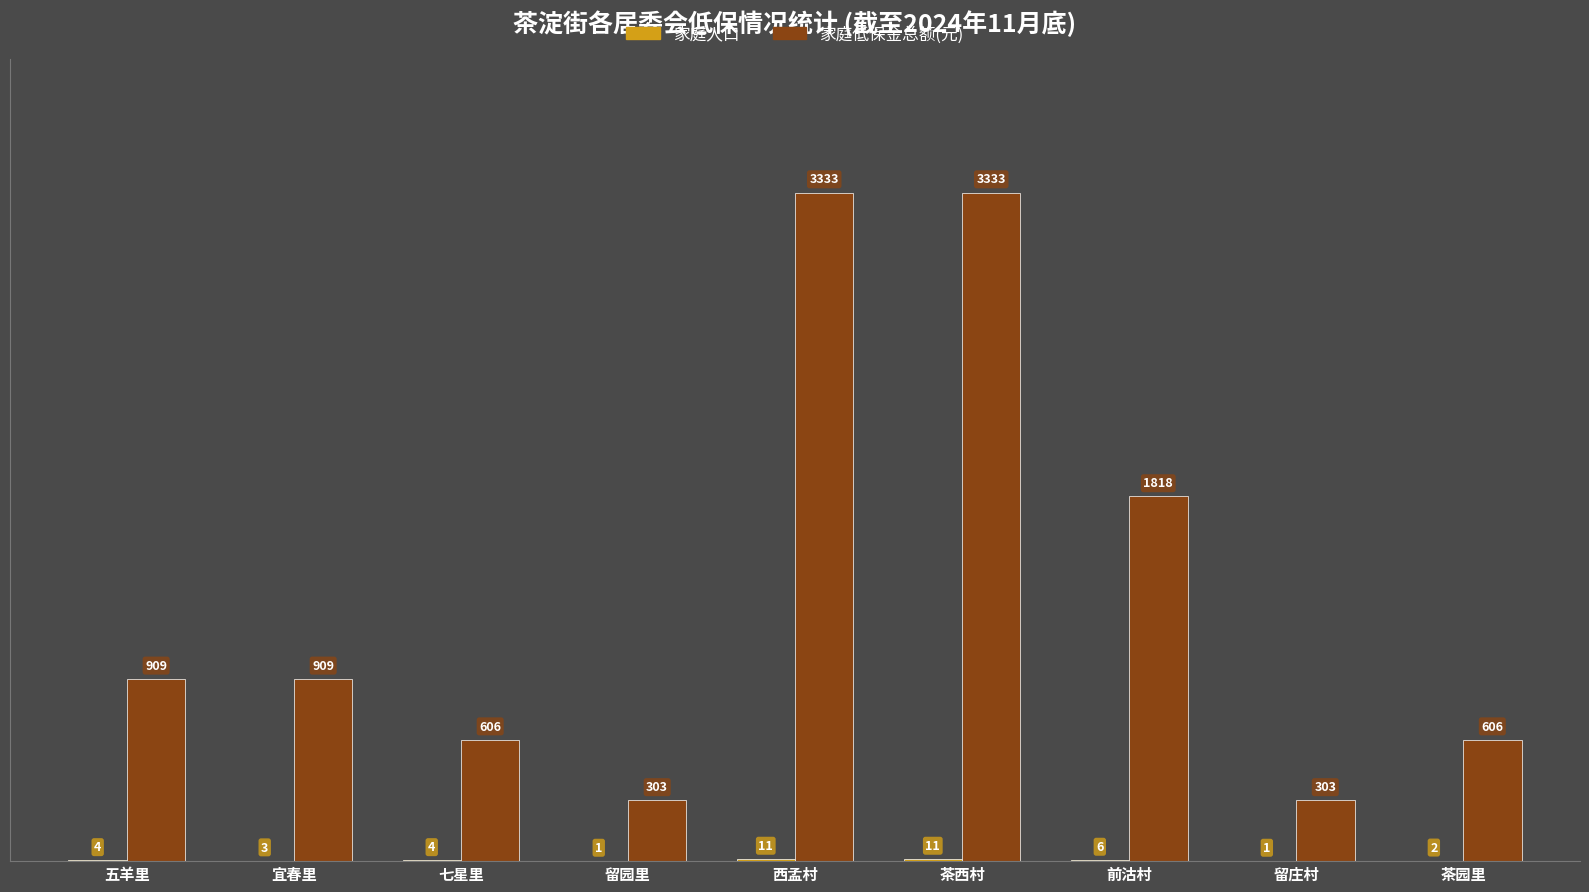

What is the total value across all series at 西孟村?

3344